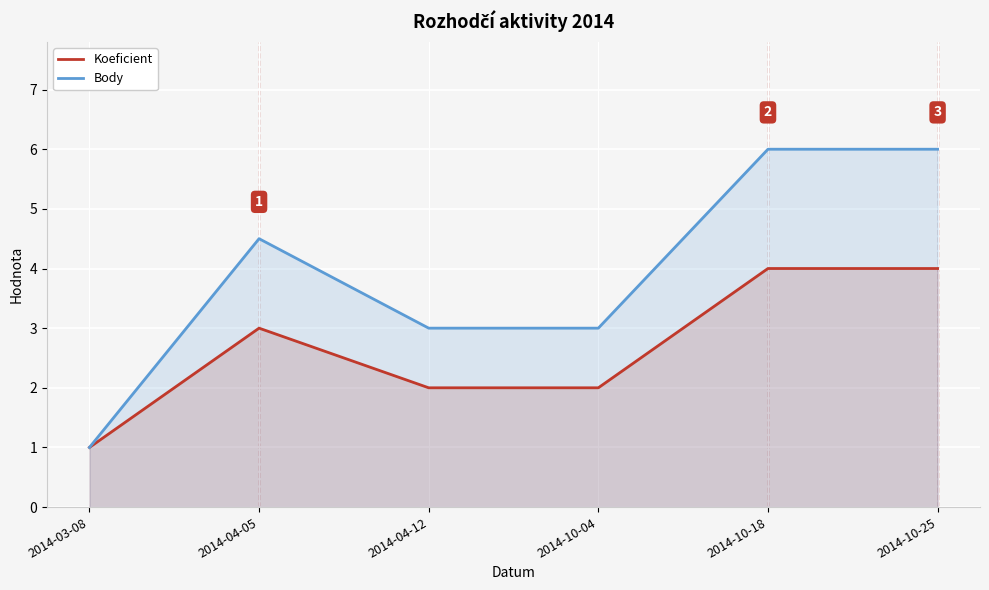

True or false: Koeficient has a value of 1.0 at 2014-03-08.

True